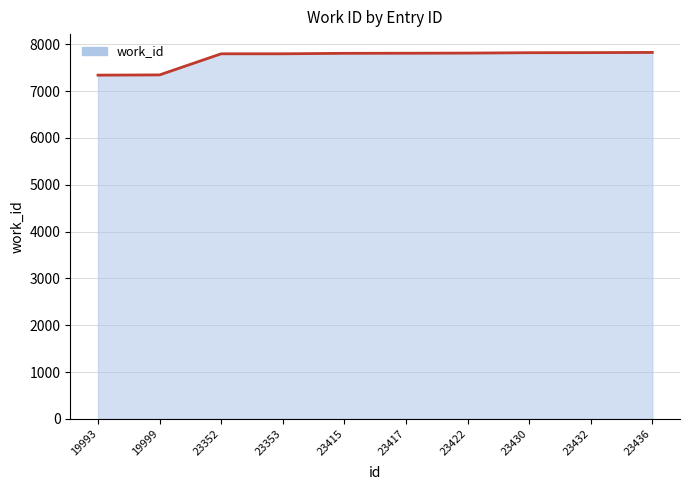

Does the chart have visible grid lines?

Yes